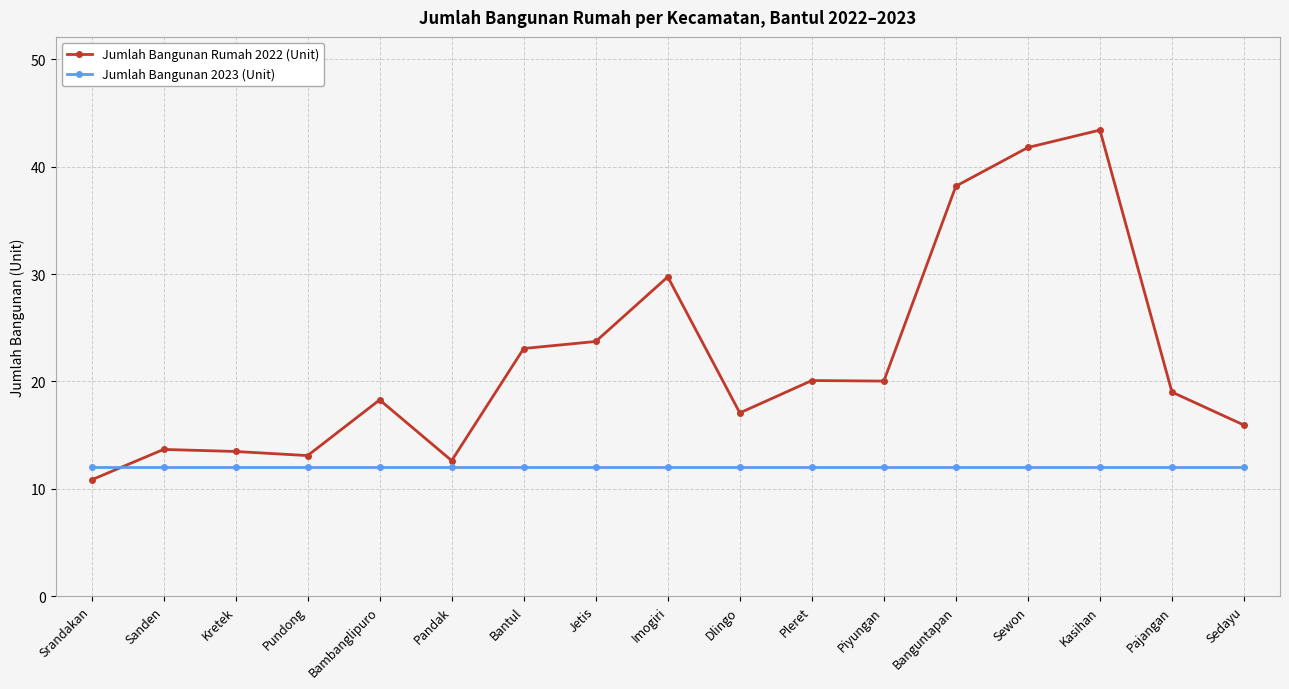

What is the maximum value for Jumlah Bangunan Rumah 2022 (Unit)?

43.4